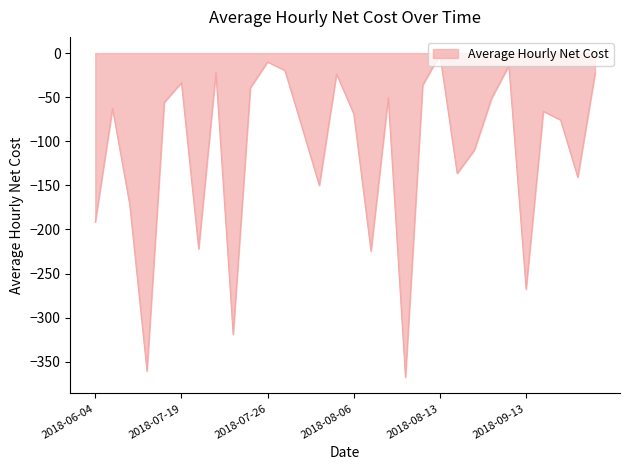

What is the minimum value shown in the chart?

-367.7